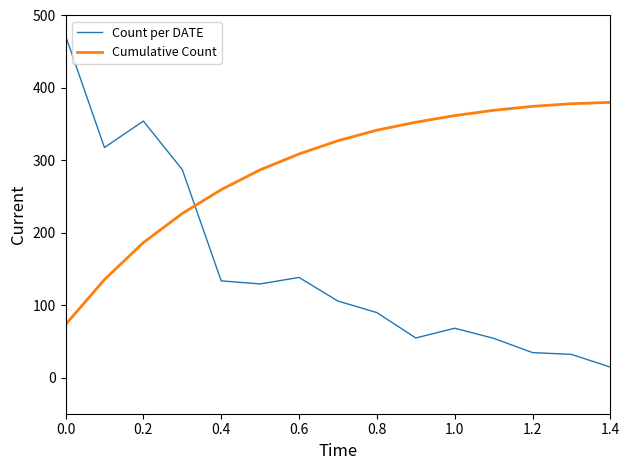

Rank the series by their average value, from lowest to highest.

Count per DATE, Cumulative Count